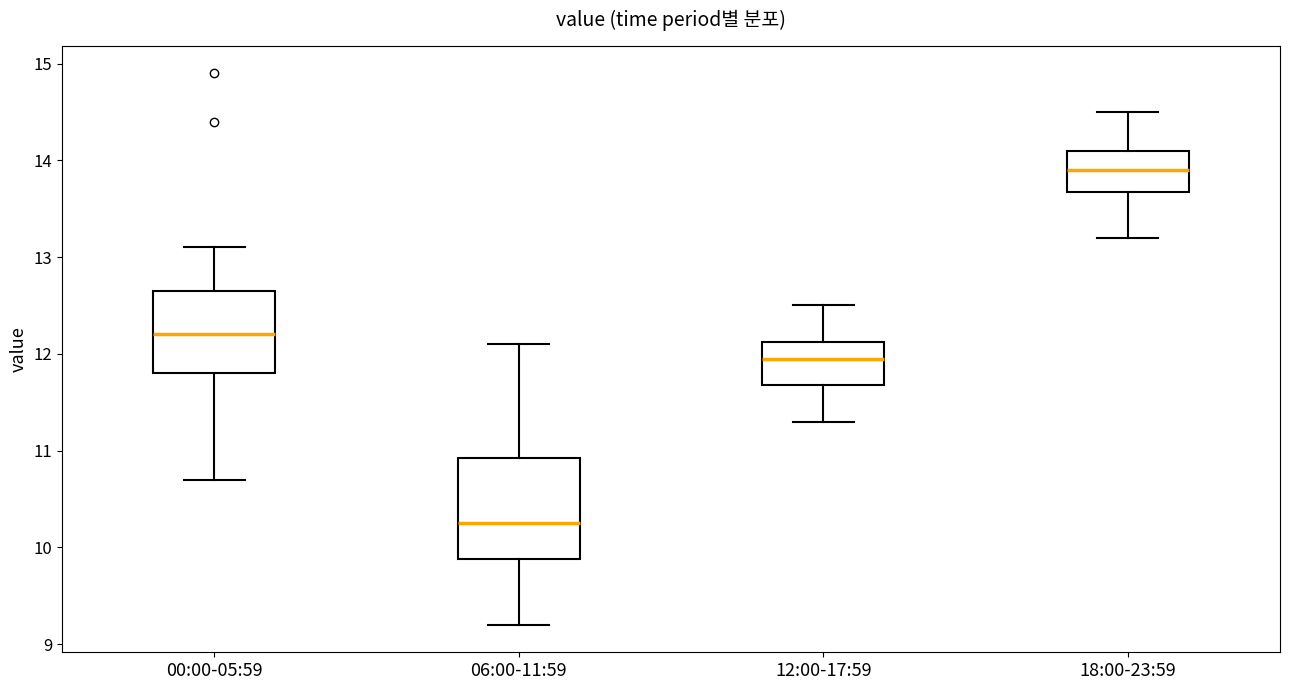

Which box is the tallest, from its lower edge to its upper edge?

06:00-11:59